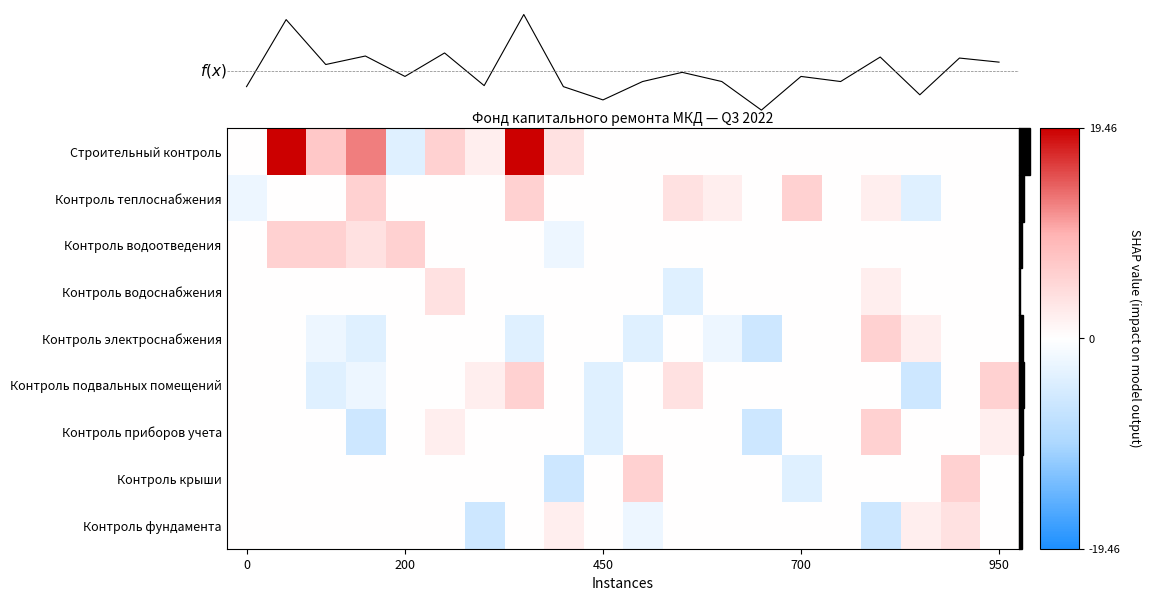

The value of f(x) at 10 is 0.0. True or false?

False